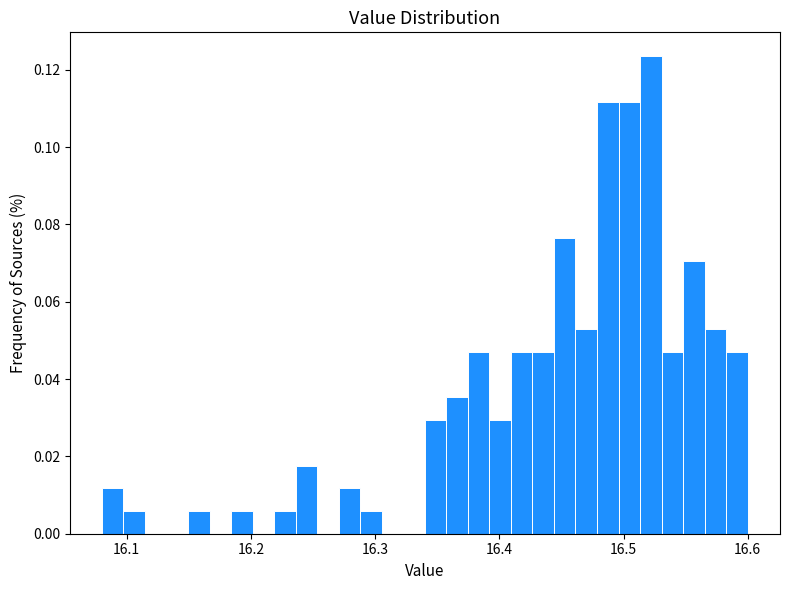

Read against the x-axis, roughly where is the centre of the tallest bar?

16.52